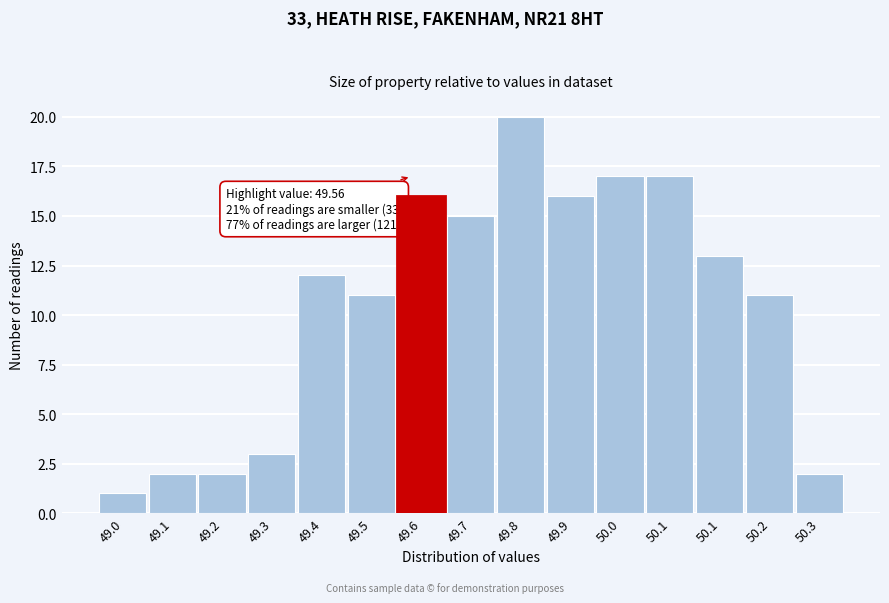

How many bars are there in total?

15